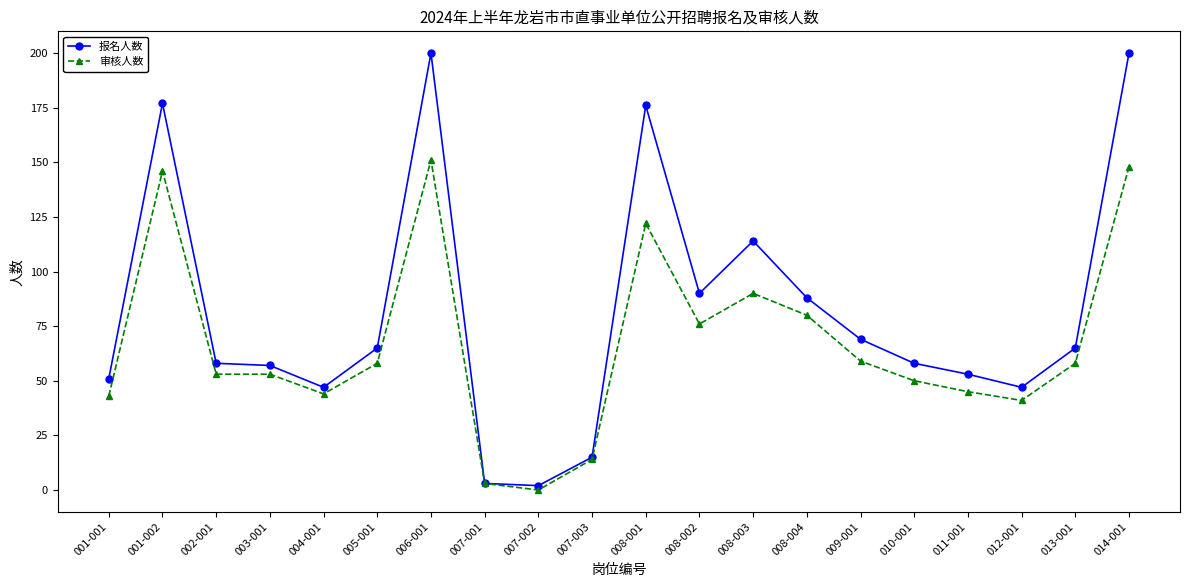

What is the maximum value for 审核人数?

151